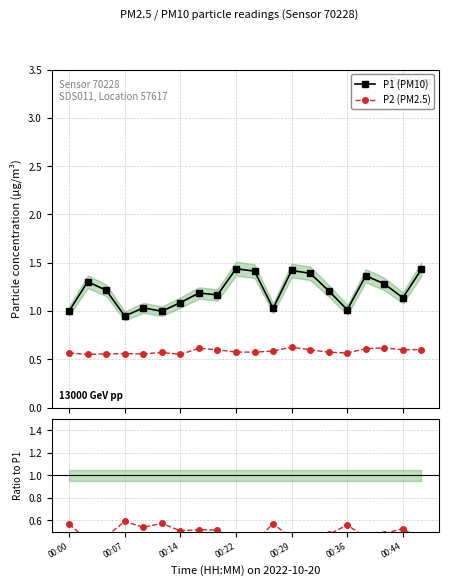

Reading left to right, transcribe all the data shown in this chart.

P1 (PM10): 1.0	1.3	1.2	0.9	1.0	1.0	1.1	1.2	1.2	1.4	1.4	1.0	1.4	1.4	1.2	1.0	1.4	1.3	1.1	1.4
P2 (PM2.5): 0.6	0.6	0.6	0.6	0.6	0.6	0.6	0.6	0.6	0.6	0.6	0.6	0.6	0.6	0.6	0.6	0.6	0.6	0.6	0.6
P2/P1: 0.6	0.4	0.5	0.6	0.5	0.6	0.5	0.5	0.5	0.4	0.4	0.6	0.4	0.4	0.5	0.6	0.4	0.5	0.5	0.4